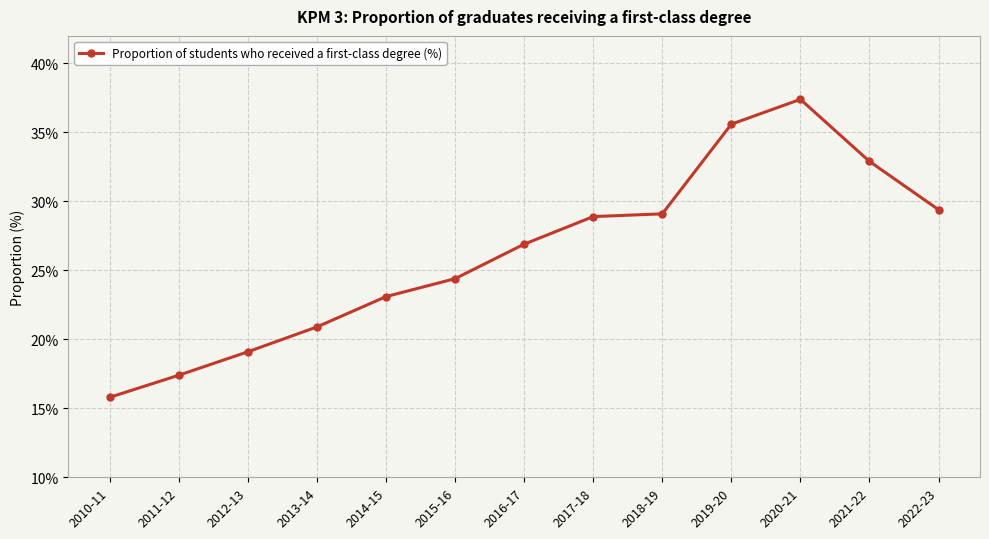

Which label corresponds to the smallest value in the chart?

2010-11